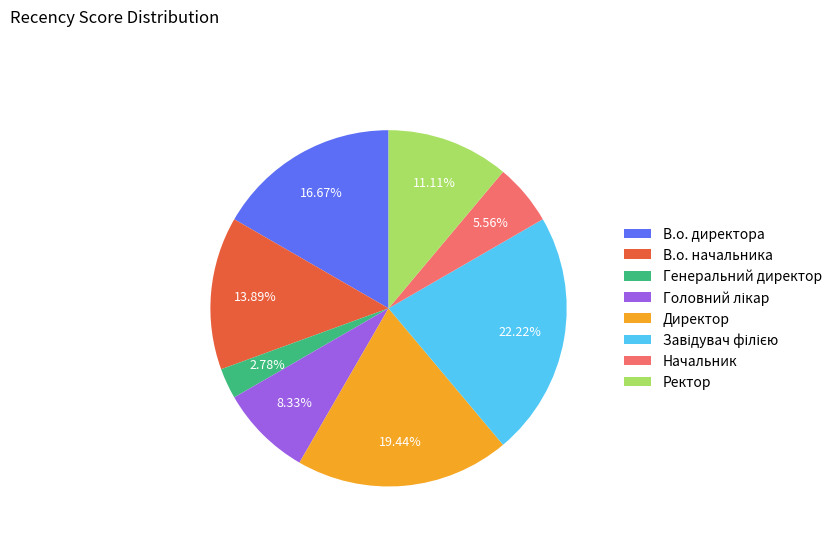

Is it true that В.о. директора is 17% of the pie?

True